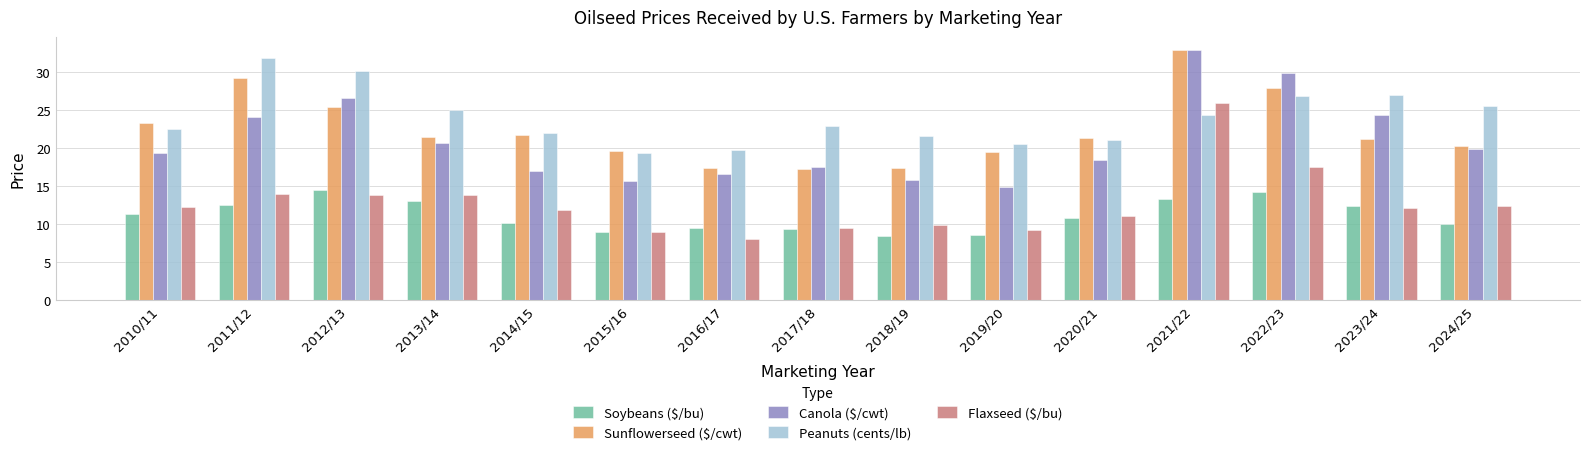

What is the spread (max minus min) of values at 2012/13?

16.3